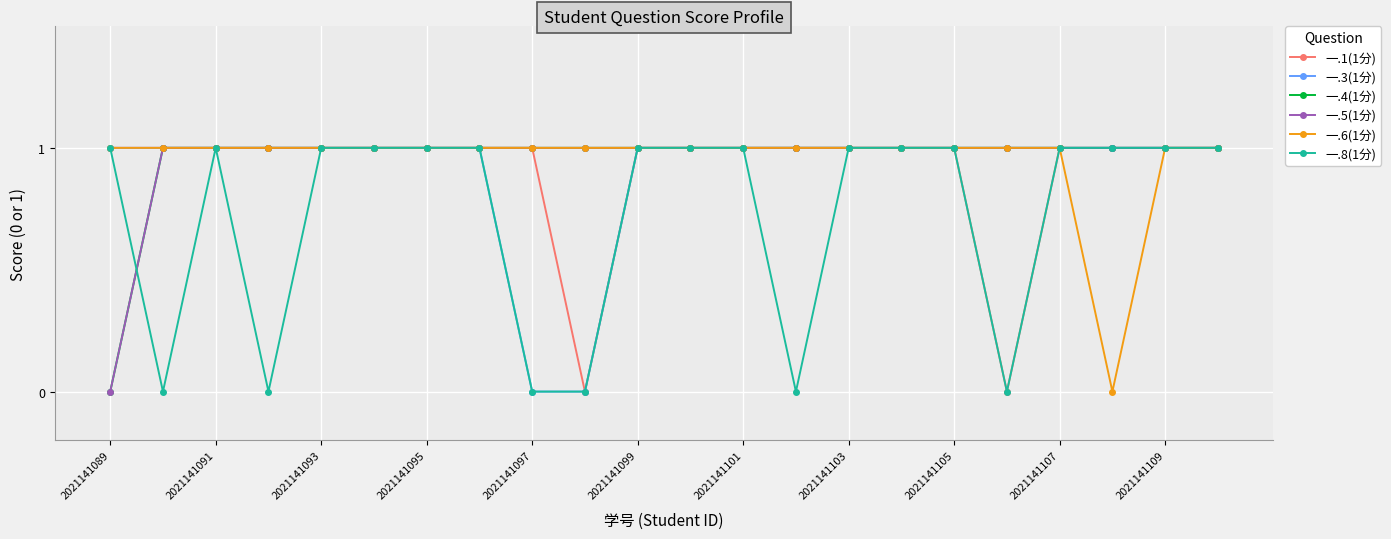

Which series has the widest spread of values?

一.1(1分)